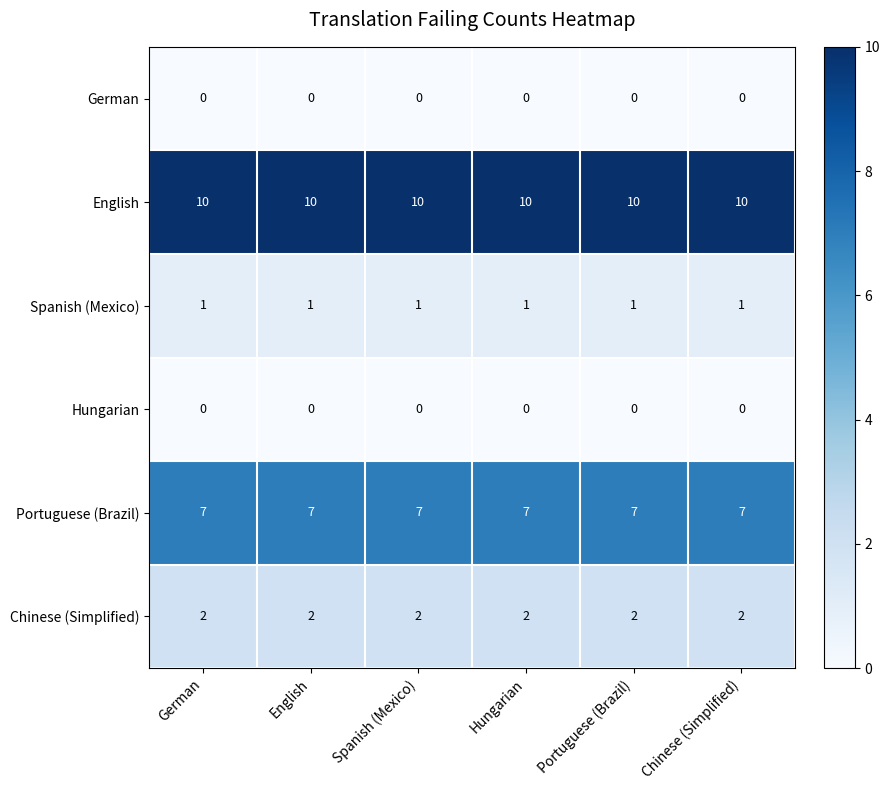

At how many categories does at least one series exceed 4?

6